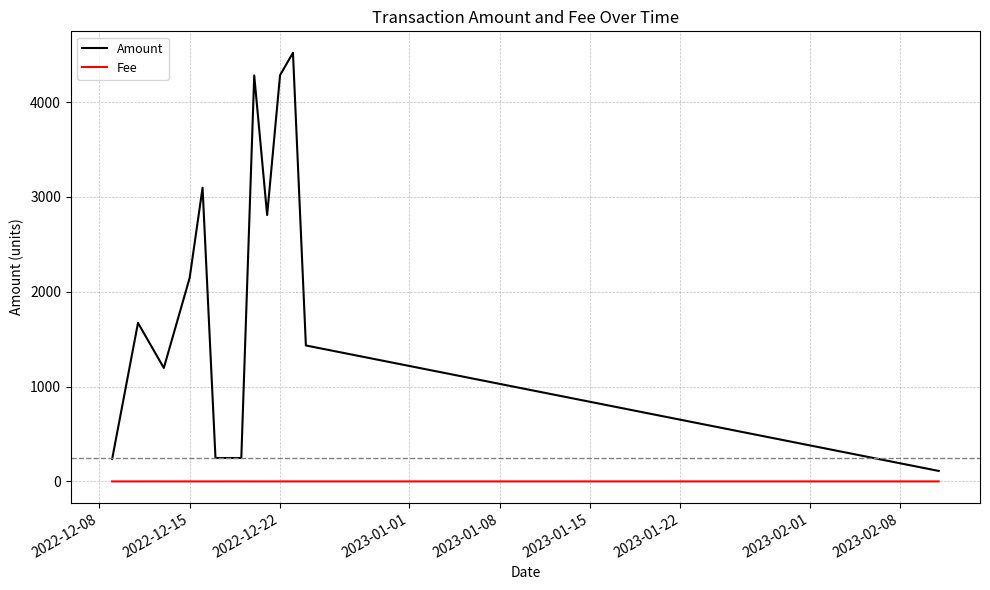

How many categories are shown in the chart?

14